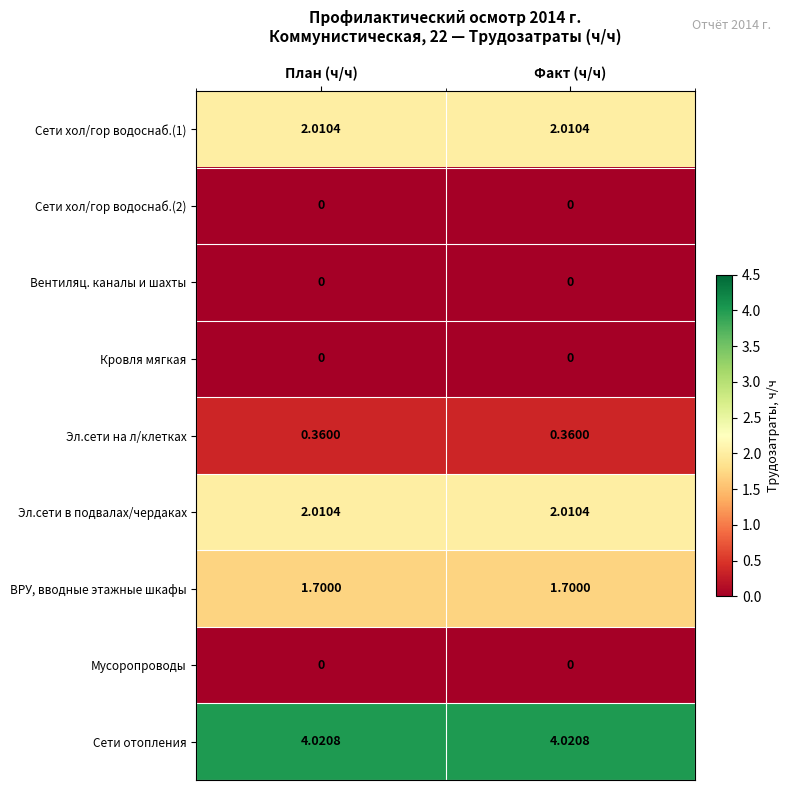

Is the value of Сети хол/гор водоснаб.(1) at План (ч/ч) greater than the value of Кровля мягкая at Факт (ч/ч)?

Yes